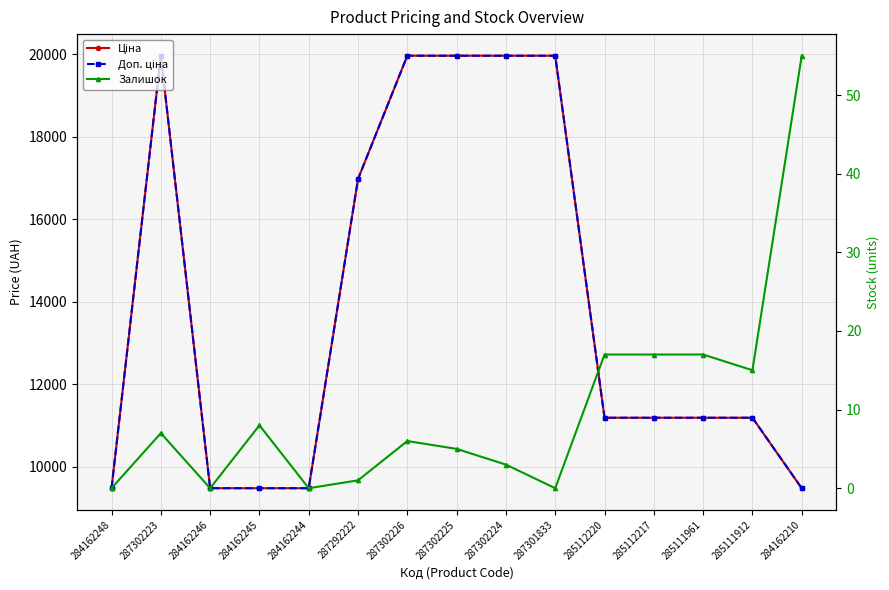

At which category does Доп. ціна reach its first local peak?

287302223